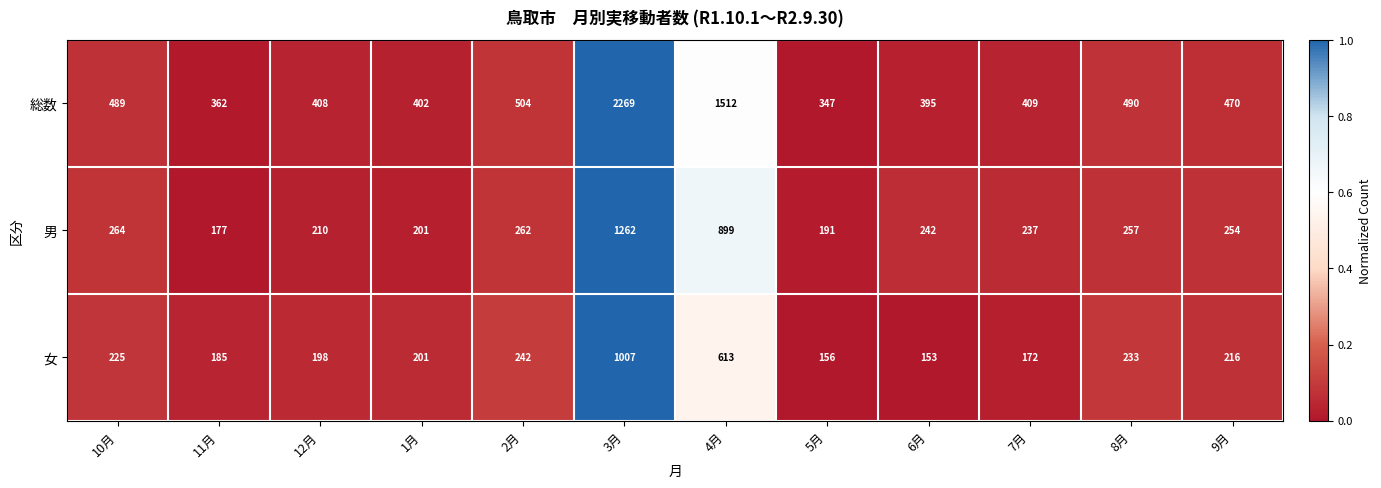

Where does the 総数 series first go above 470?

10月